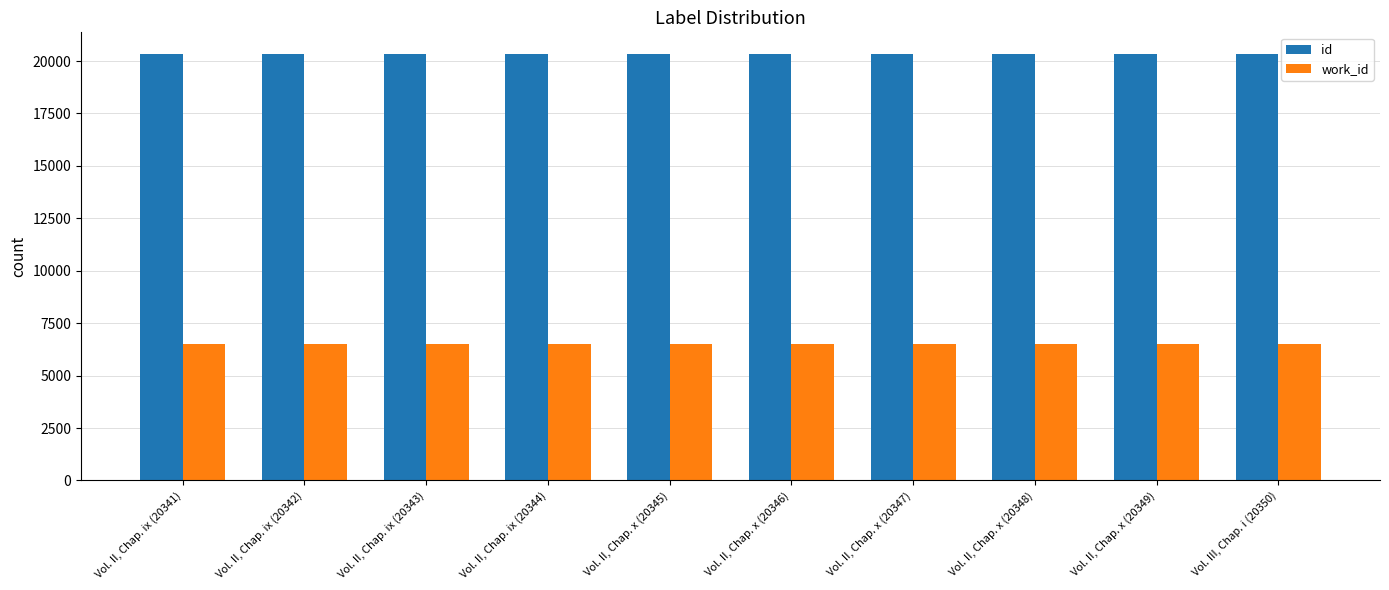

What is the lowest value of the work_id series?

6506